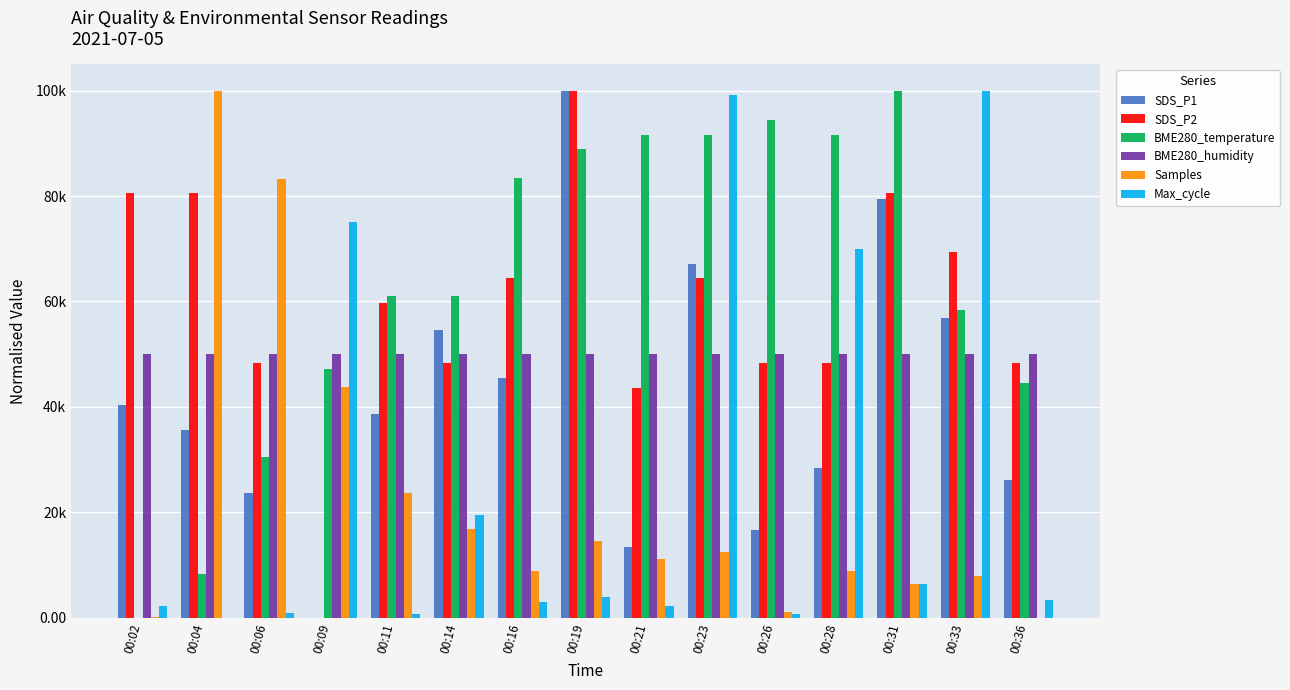

What are all the series names shown in the legend?

SDS_P1, SDS_P2, BME280_temperature, BME280_humidity, Samples, Max_cycle